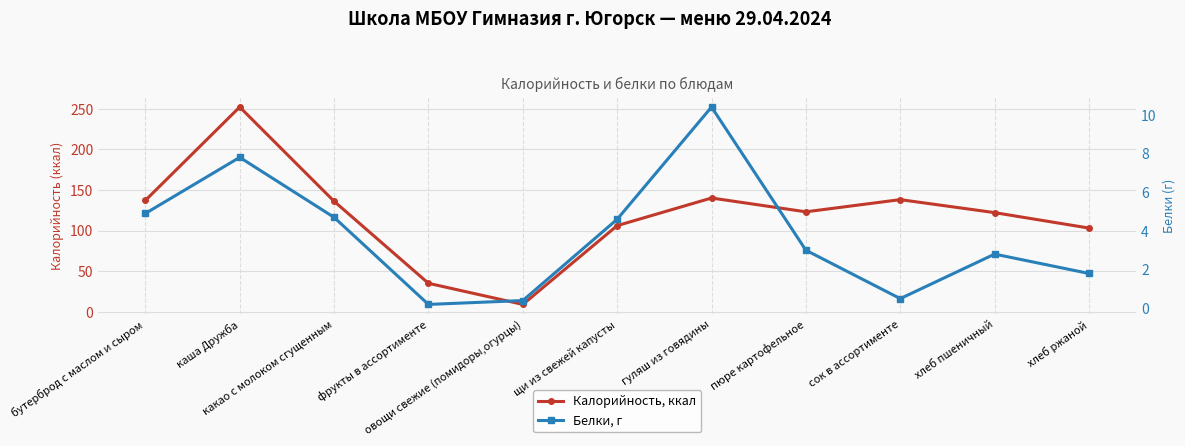

What is the label of the 1st point from the right?

хлеб ржаной